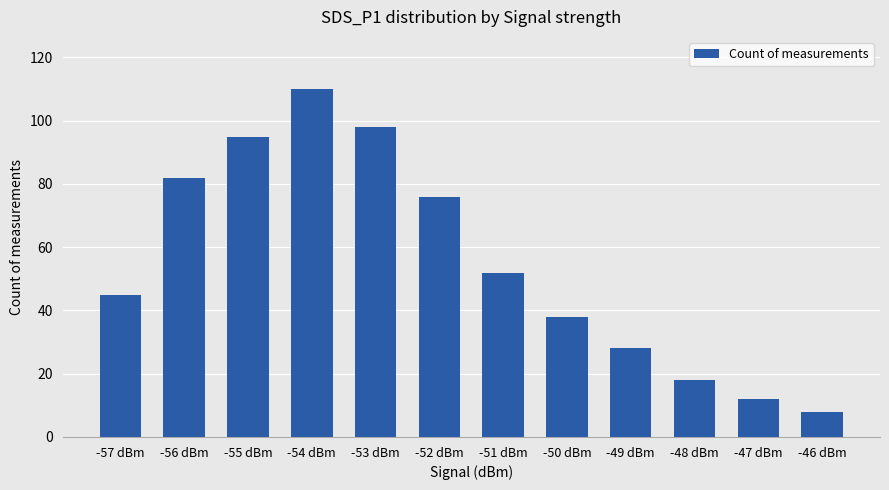

What is the maximum value shown in the chart?

110